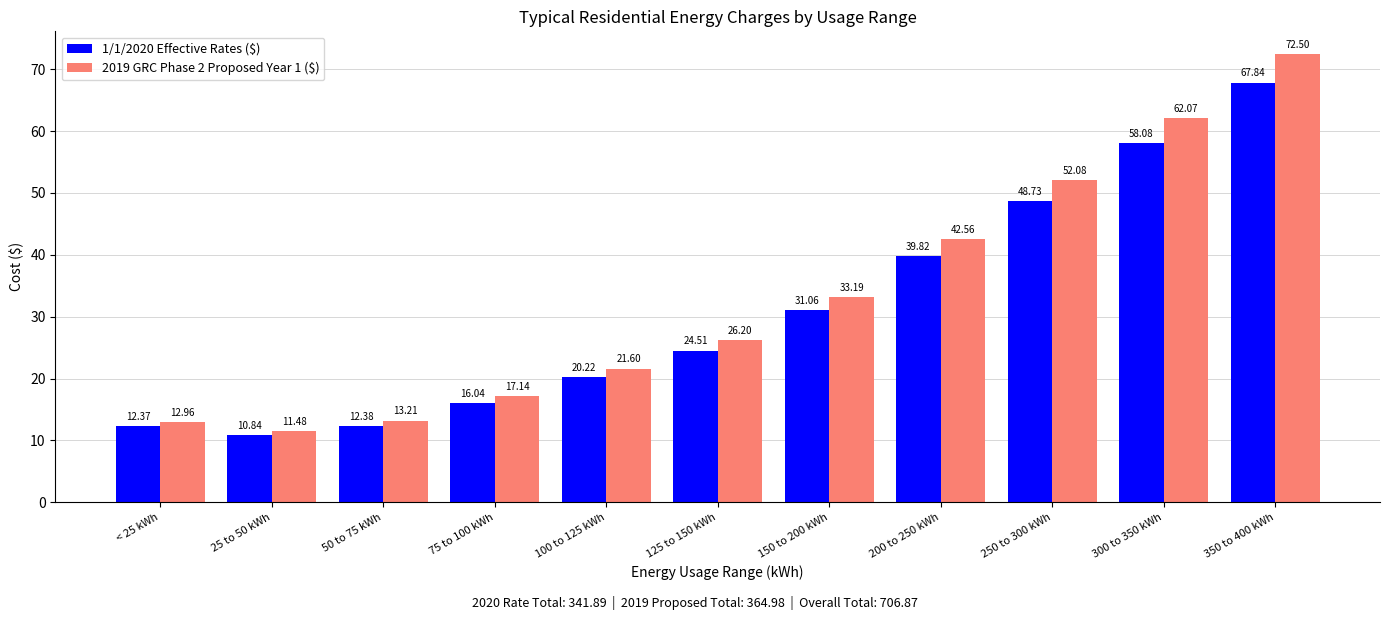

Reading left to right, transcribe all the data shown in this chart.

1/1/2020 Effective Rates ($): < 25 kWh=12.4	25 to 50 kWh=10.8	50 to 75 kWh=12.4	75 to 100 kWh=16.0	100 to 125 kWh=20.2	125 to 150 kWh=24.5	150 to 200 kWh=31.1	200 to 250 kWh=39.8	250 to 300 kWh=48.7	300 to 350 kWh=58.1	350 to 400 kWh=67.8
2019 GRC Phase 2 Proposed Year 1 ($): < 25 kWh=13.0	25 to 50 kWh=11.5	50 to 75 kWh=13.2	75 to 100 kWh=17.1	100 to 125 kWh=21.6	125 to 150 kWh=26.2	150 to 200 kWh=33.2	200 to 250 kWh=42.6	250 to 300 kWh=52.1	300 to 350 kWh=62.1	350 to 400 kWh=72.5